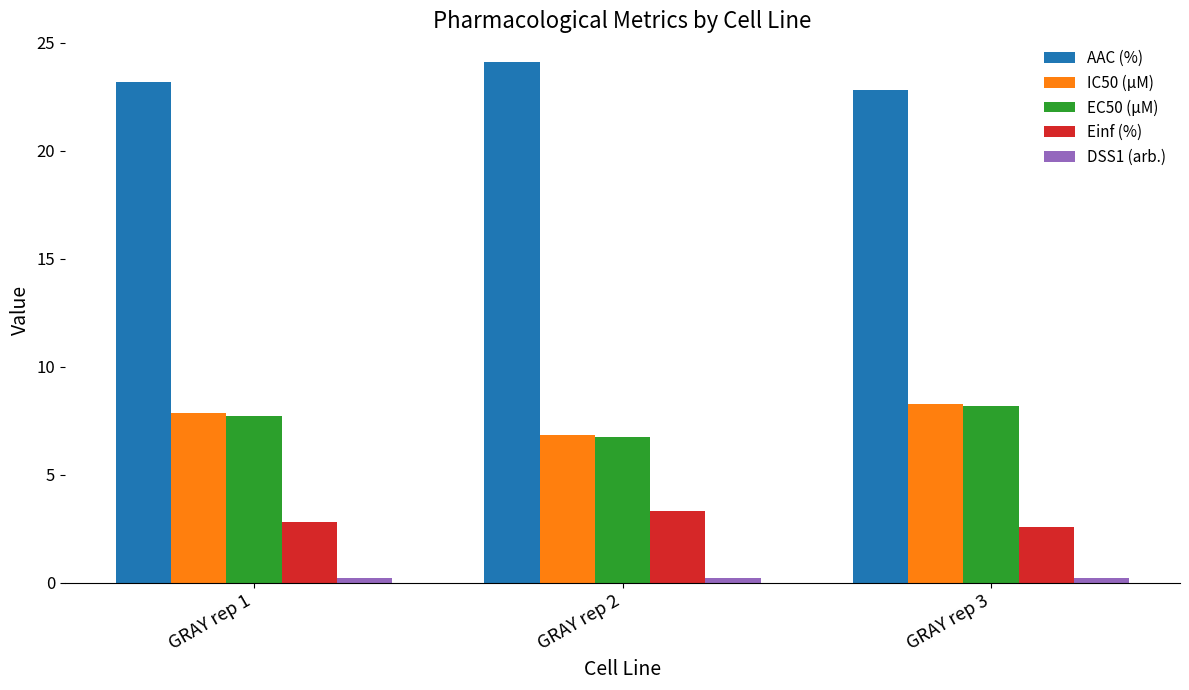

True or false: AAC (%) has a value of 10.4 at GRAY rep 1.

False